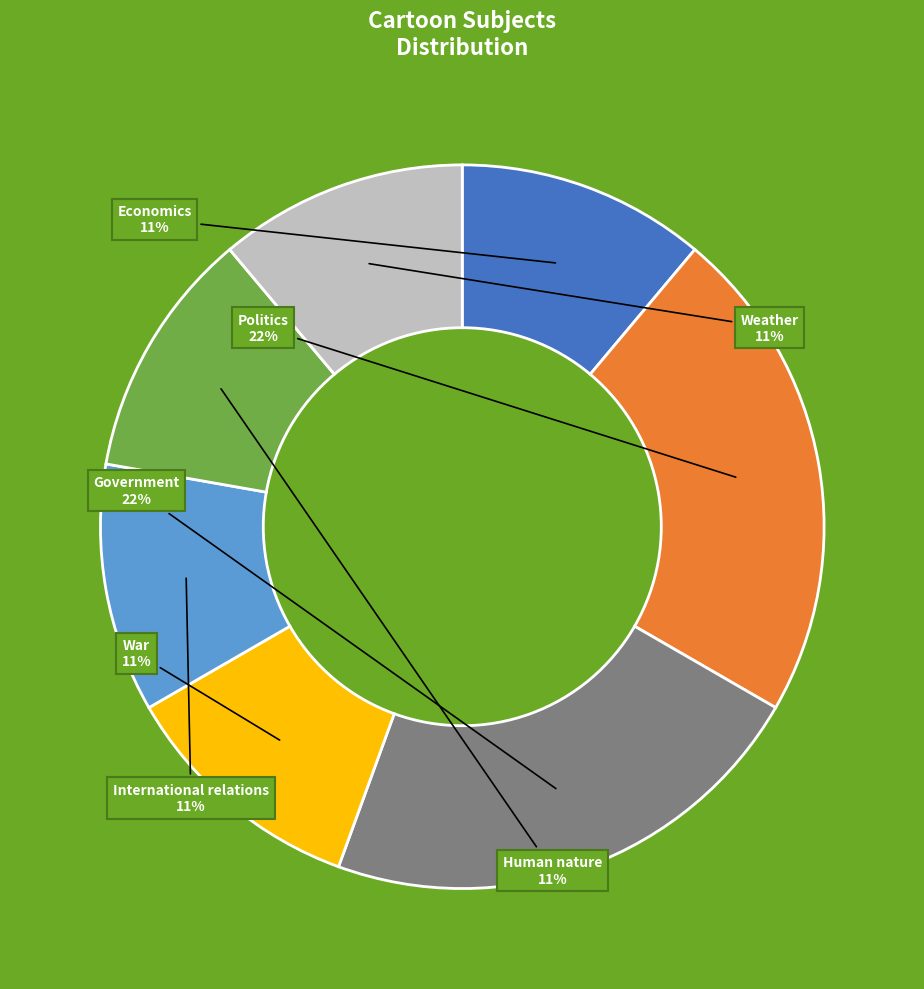

Is there a majority slice in this chart?

No